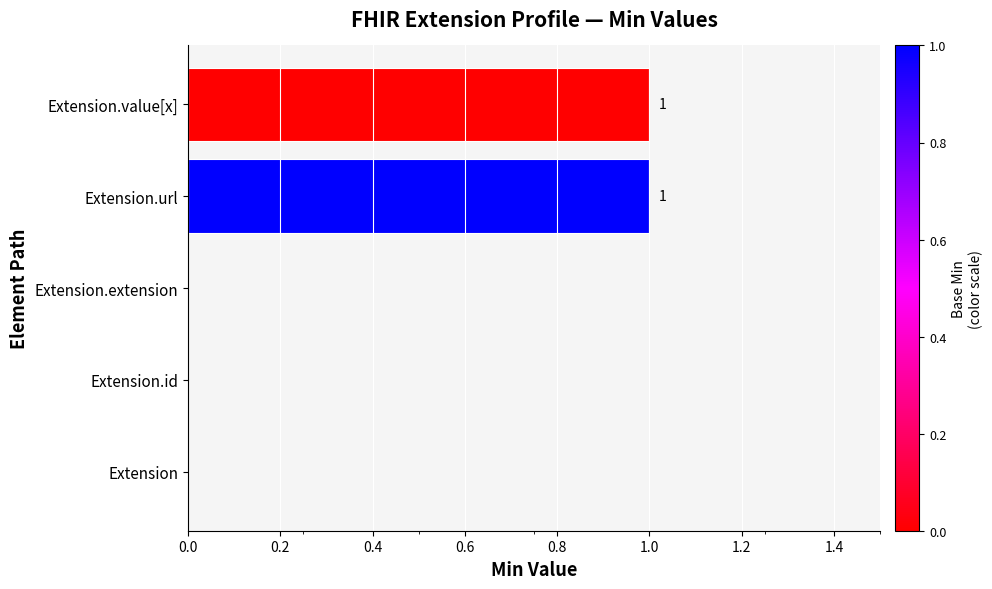

True or false: the data shows 0 at Extension.value[x].

False